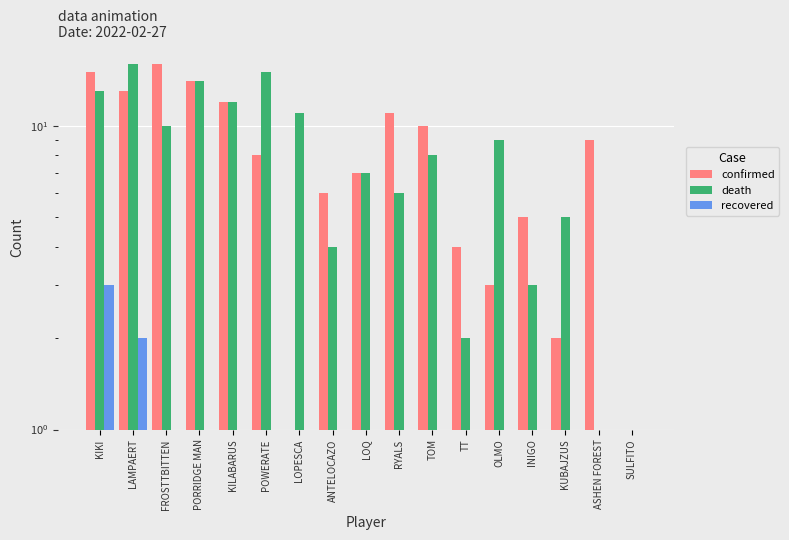

How many groups of bars are there?

17